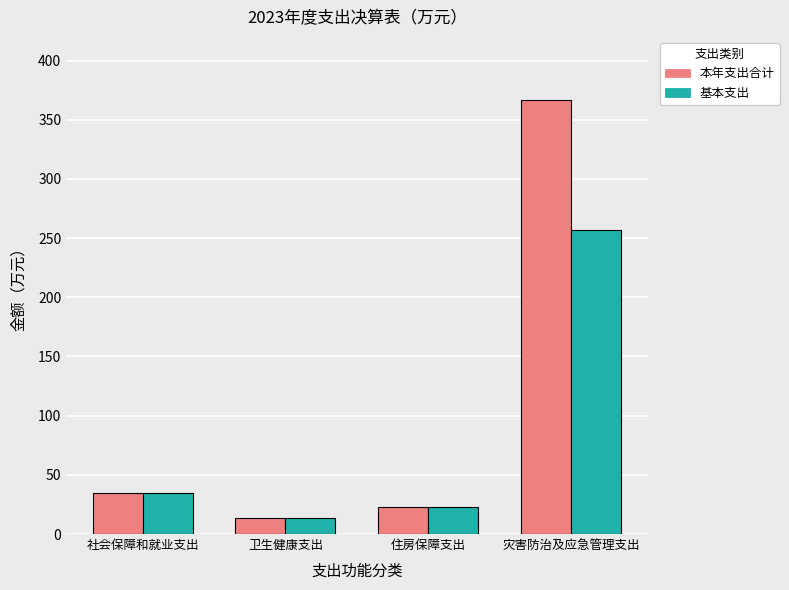

At which category is the sum across all series the highest?

灾害防治及应急管理支出